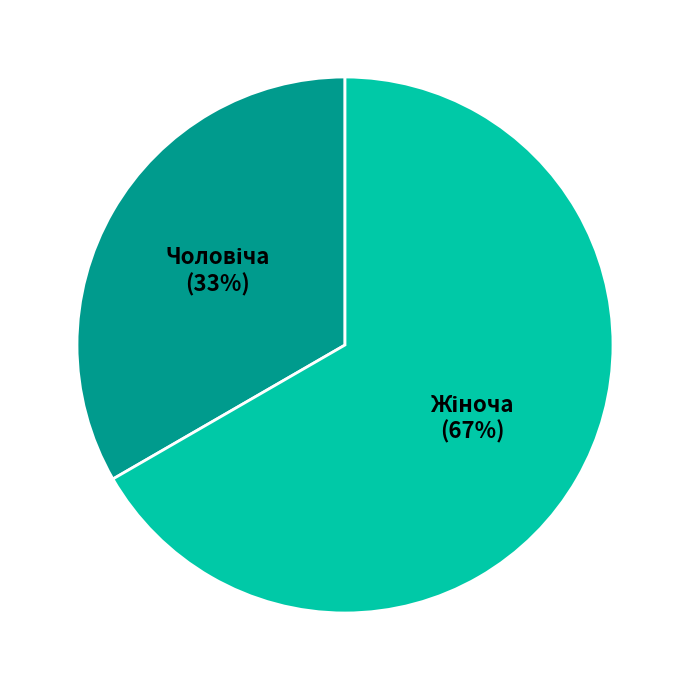

Is there a majority slice in this chart?

Yes